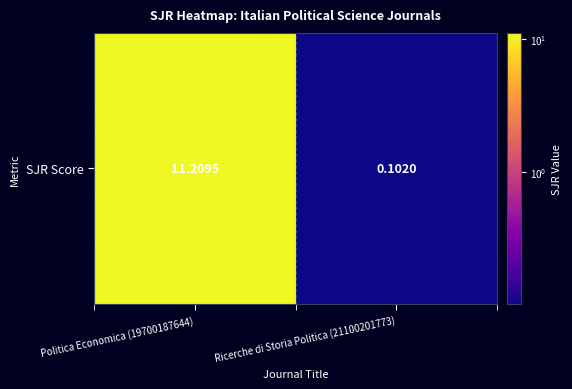

Reading right to left, what are all the values shown in this chart?

Ricerche di Storia Politica (21100201773)=0.1	Politica Economica (19700187644)=11.2